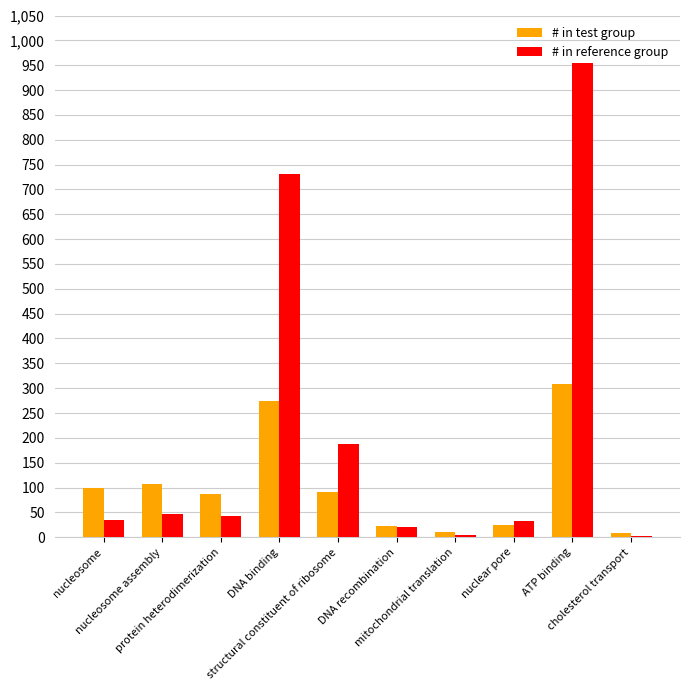

Reading right to left, list all the values displayed in this chart.

# in test group: 9	308	25	11	22	91	275	87	107	99
# in reference group: 3	955	32	5	21	188	732	43	47	34